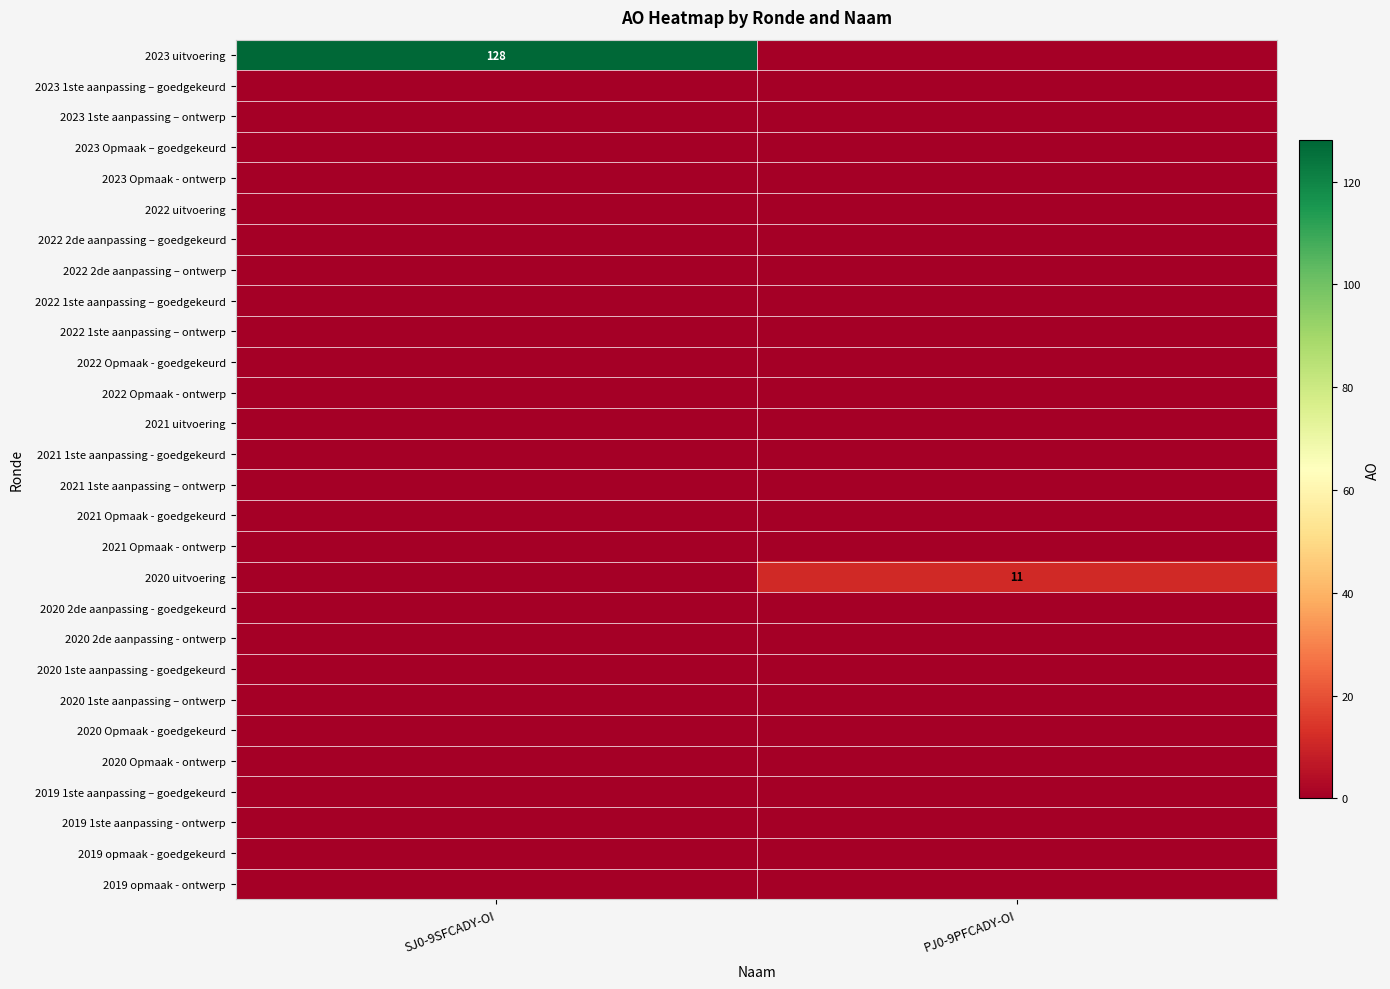

Which series has the largest total across all categories?

2023 uitvoering